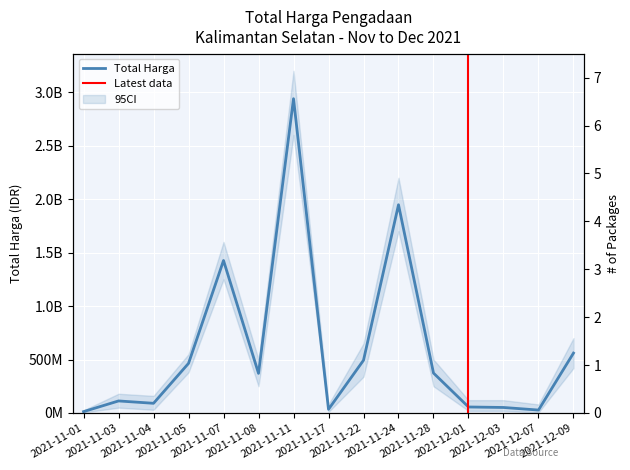

List the labels in order of value, largest first.

2021-11-11, 2021-11-24, 2021-11-07, 2021-12-09, 2021-11-22, 2021-11-05, 2021-11-28, 2021-11-08, 2021-11-03, 2021-11-04, 2021-12-01, 2021-12-03, 2021-11-17, 2021-12-07, 2021-11-01